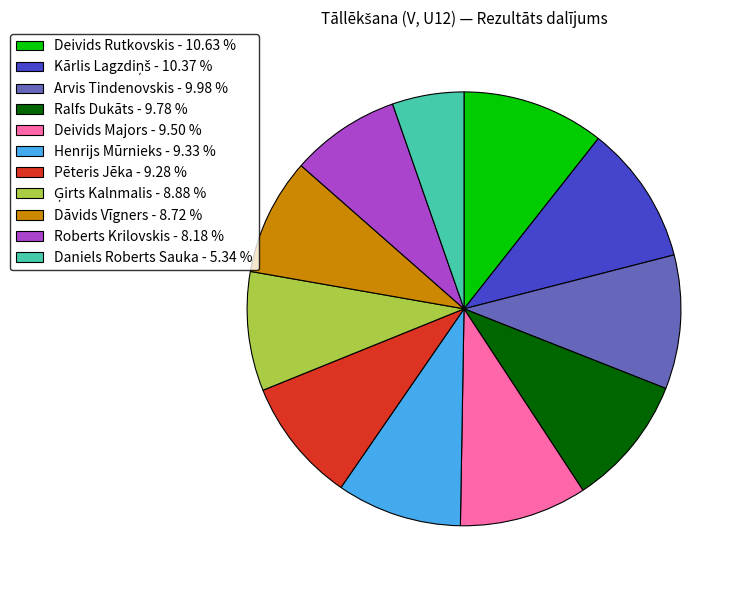

The Dāvids Vīgners slice represents 9% of the pie. True or false?

True